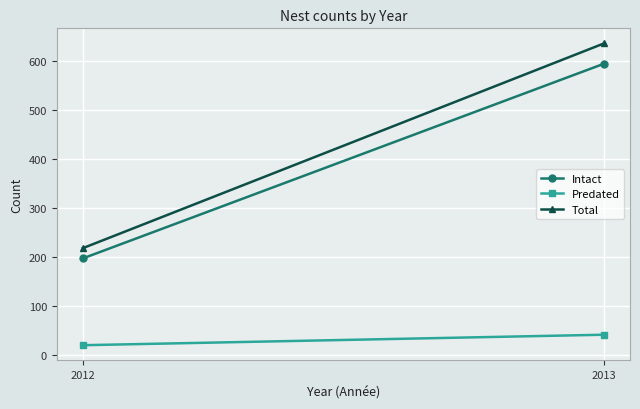

How many values in the Predated series are below 41?

1